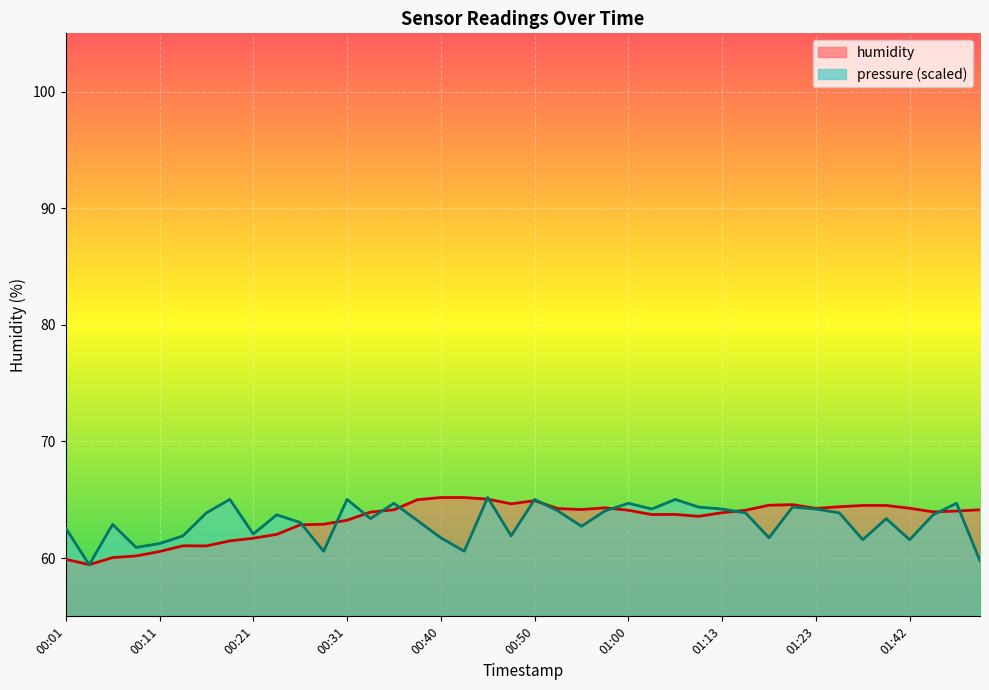

What is the label of the 34th point from the left?

01:26